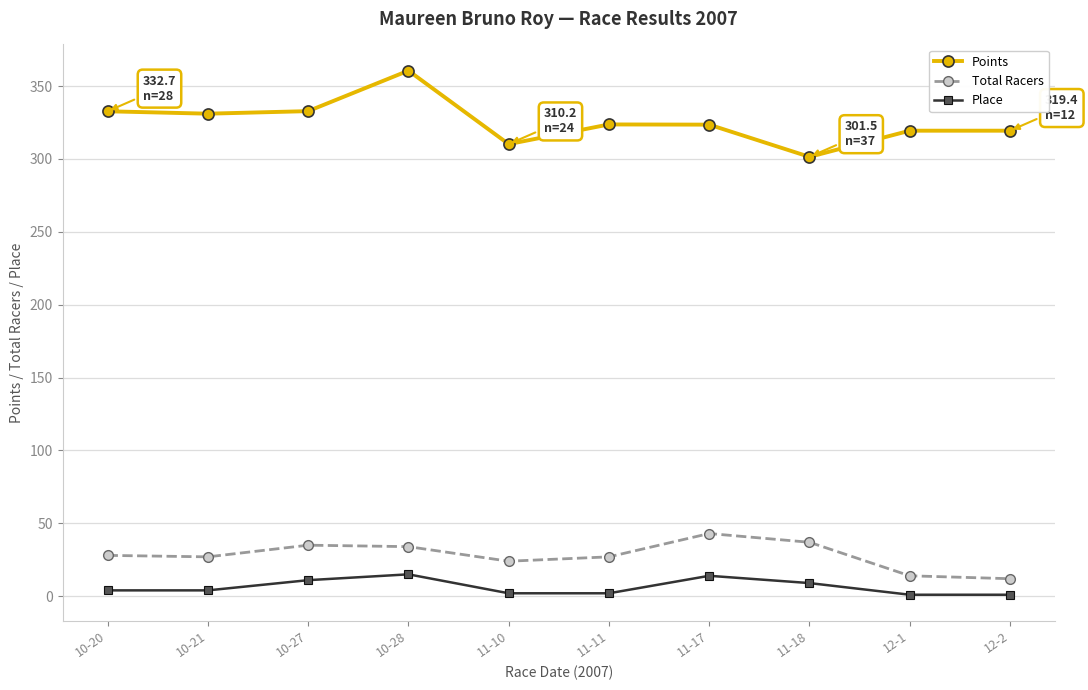

What is the total value across all series at 11-18?

347.5